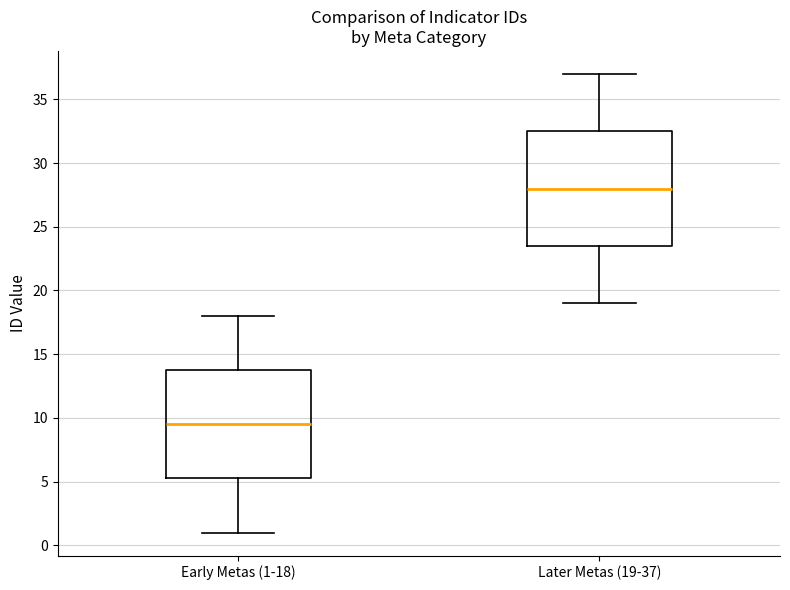

Reading left to right, read every box against the y-axis: the position of its median line, the range the box covers, and the ends of its whiskers. The values are not printed on the chart, so give them approximately, as read against the axis.

Early Metas (1-18): median 9.5, box 5.5 to 14.0, whiskers 1.0 to 18.0
Later Metas (19-37): median 28.0, box 23.5 to 32.5, whiskers 19.0 to 37.0